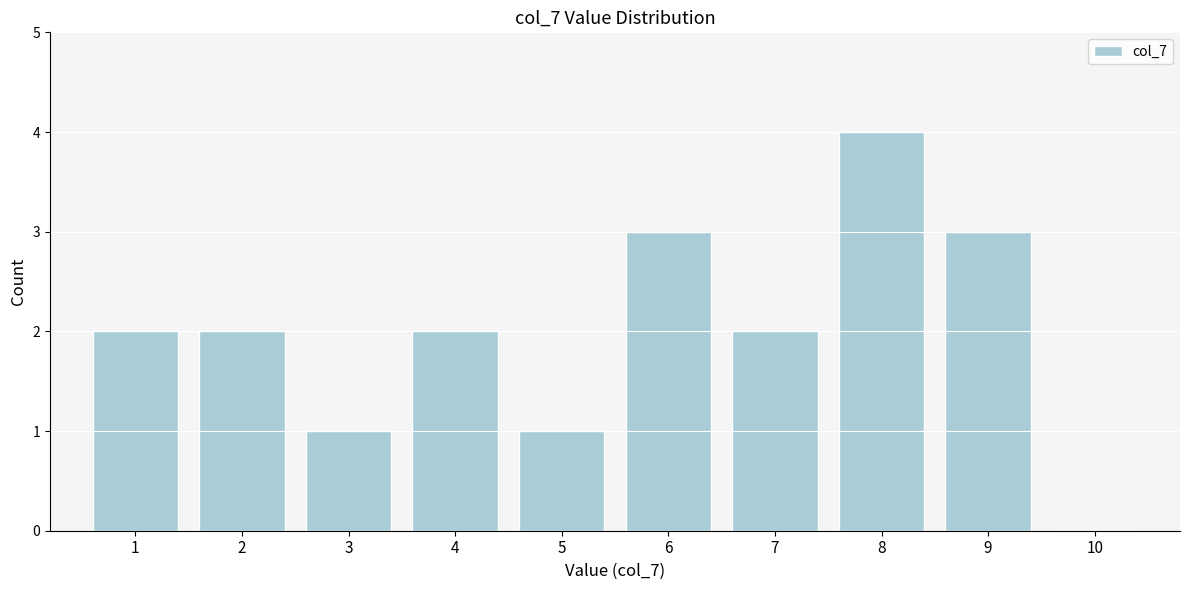

Reading right to left, what are all the values shown in this chart?

10=0	9=3	8=4	7=2	6=3	5=1	4=2	3=1	2=2	1=2